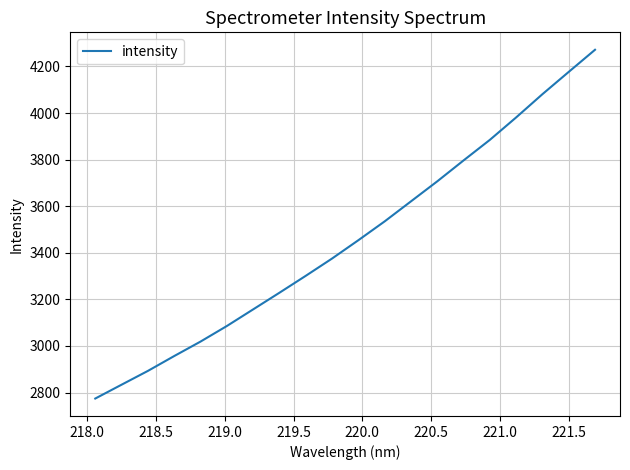

What is the maximum value shown in the chart?

4271.8